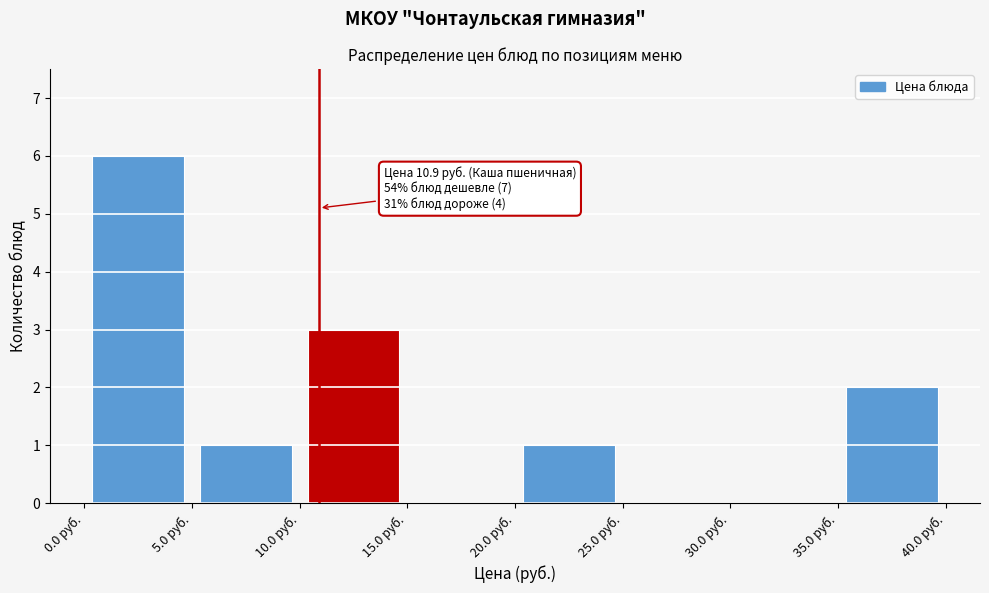

Over which range of the x-axis is the bar tallest?

0 to 5